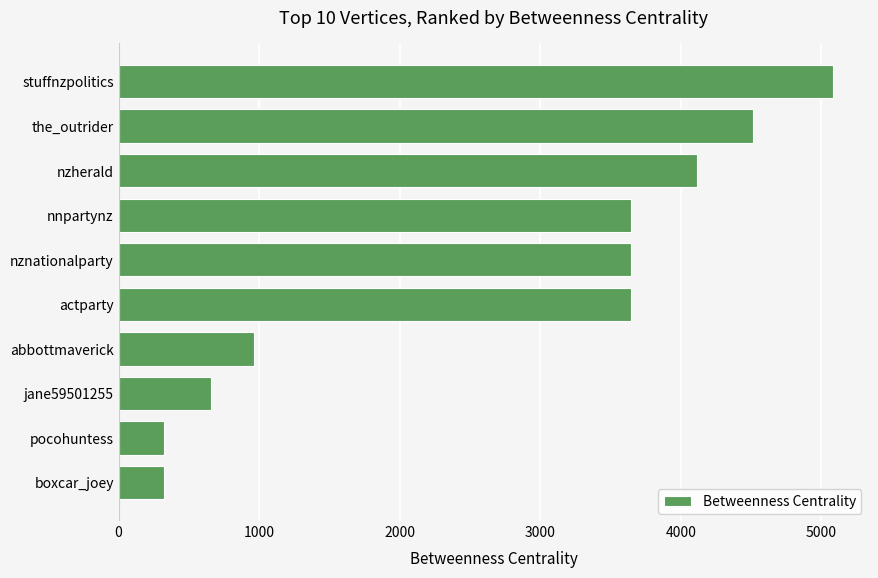

What is the difference between the maximum and minimum values?

4756.8